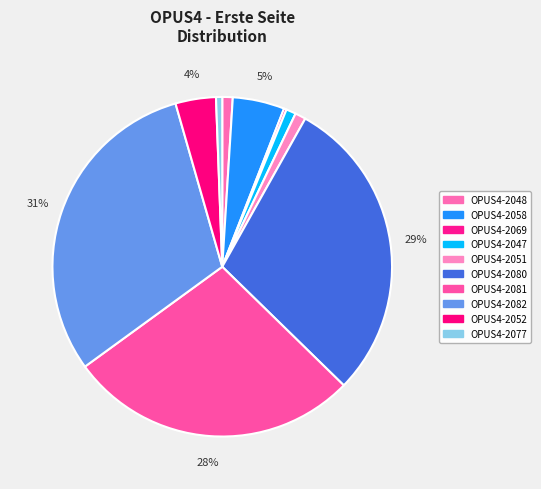

Is it true that OPUS4-2069 is 1% of the pie?

False